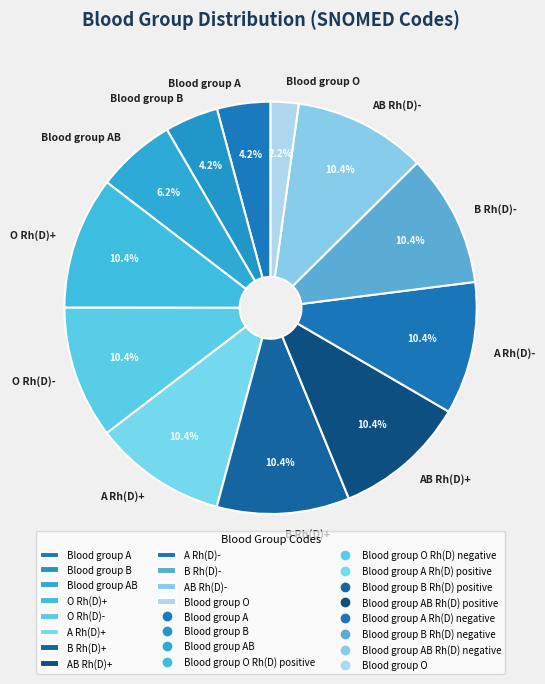

The Blood group AB slice represents 20% of the pie. True or false?

False